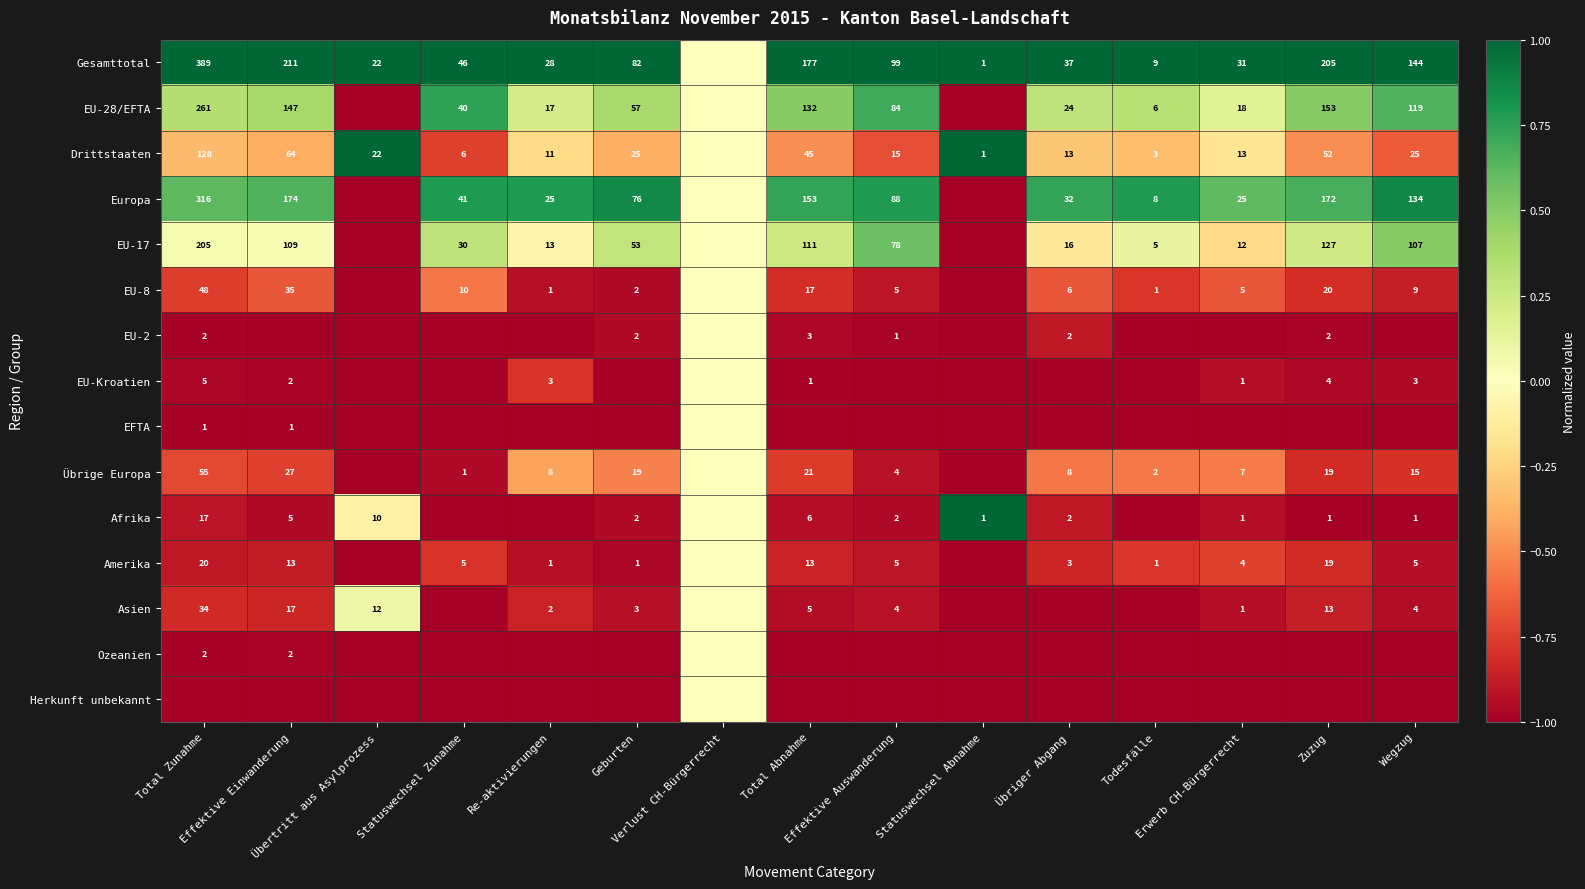

What is the minimum value for EU-Kroatien?

-1.0